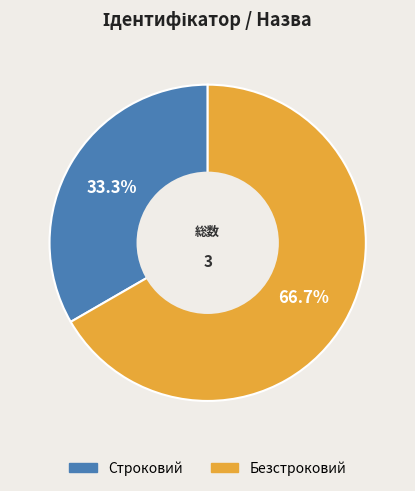

Is there a majority slice in this chart?

Yes